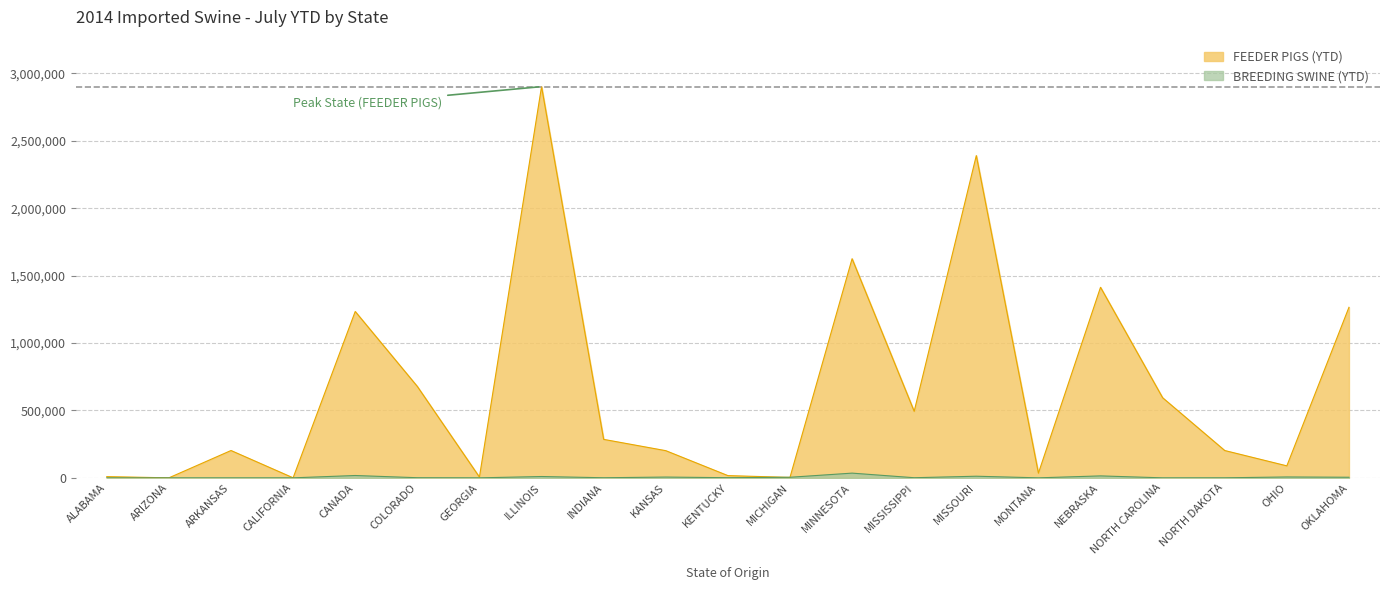

List the labels in order of BREEDING SWINE (YTD) value, smallest first.

ALABAMA, ARIZONA, GEORGIA, MONTANA, NORTH CAROLINA, ARKANSAS, CALIFORNIA, NORTH DAKOTA, INDIANA, MISSISSIPPI, COLORADO, KENTUCKY, MICHIGAN, OKLAHOMA, KANSAS, OHIO, ILLINOIS, MISSOURI, NEBRASKA, CANADA, MINNESOTA